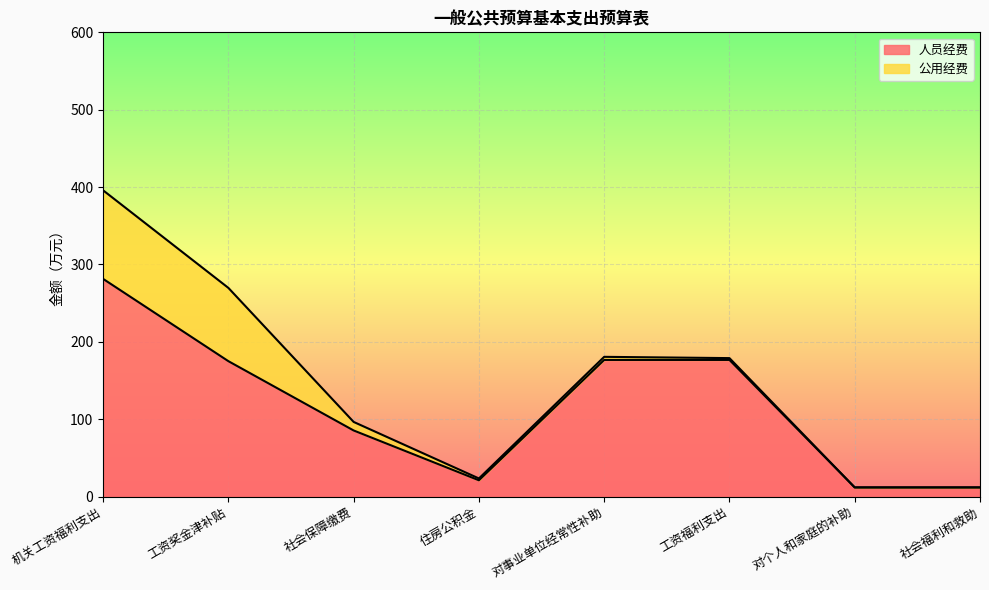

True or false: the data shows 176.6 at 对事业单位经常性补助.

True